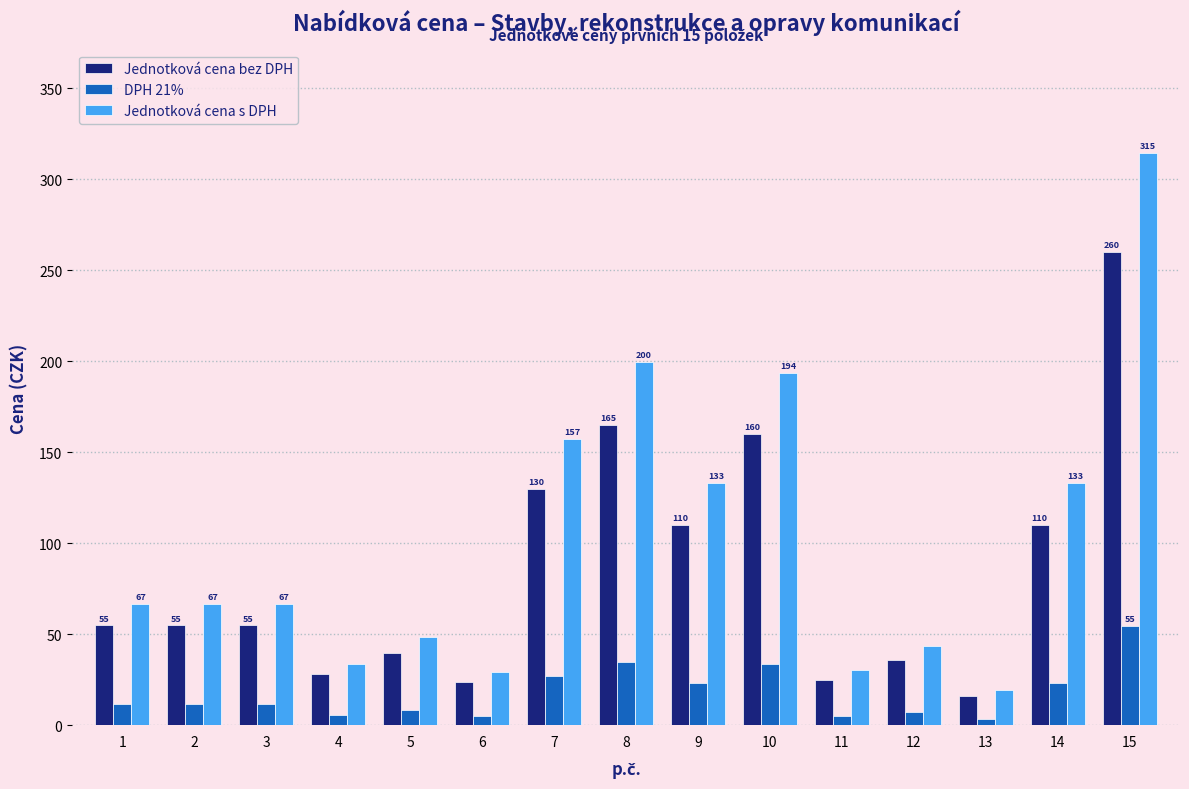

At which category does the chart reach its peak across all series?

15